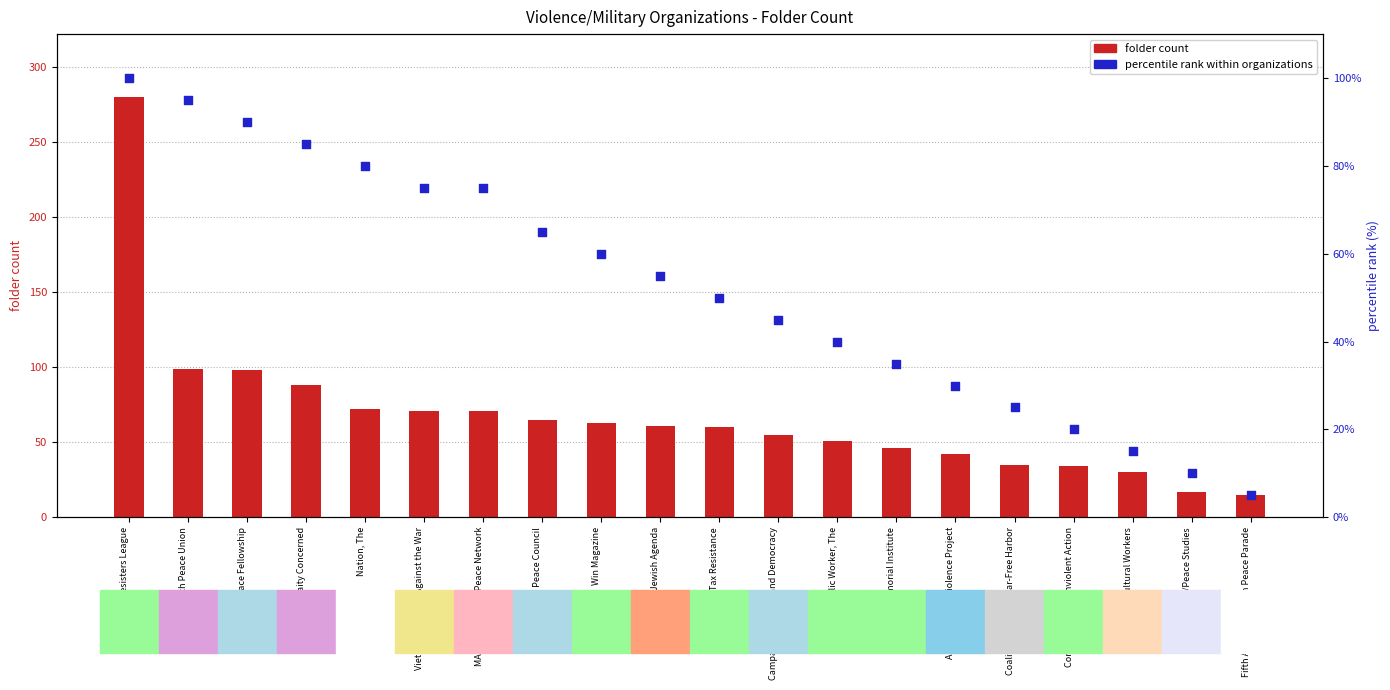

Is the value of percentile rank within organizations at Campaign for Peace and Democracy greater than the value of folder count at Fifth Avenue Vietnam Peace Parade?

Yes